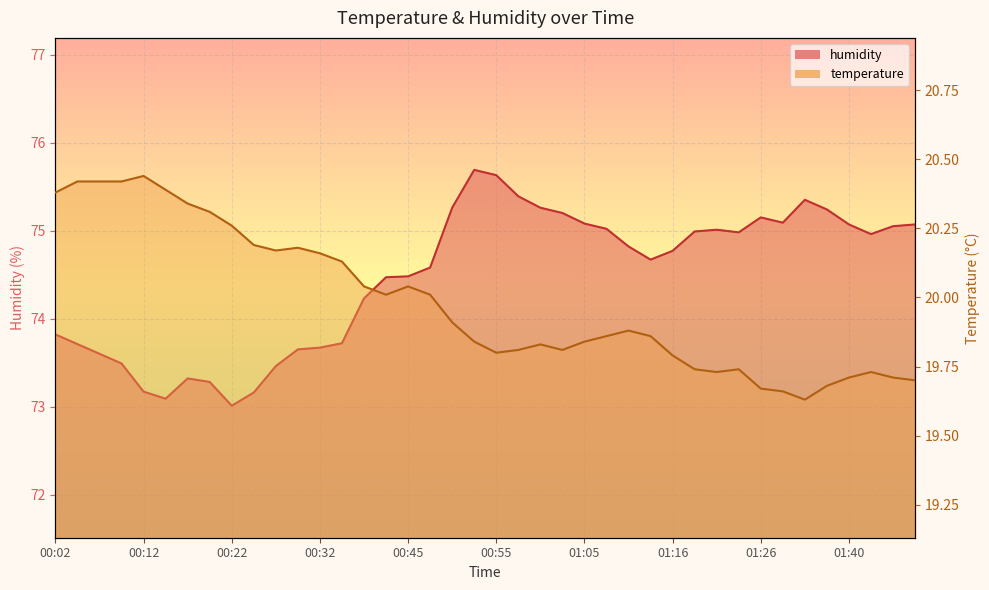

What is the sum of all humidity values?

2978.7